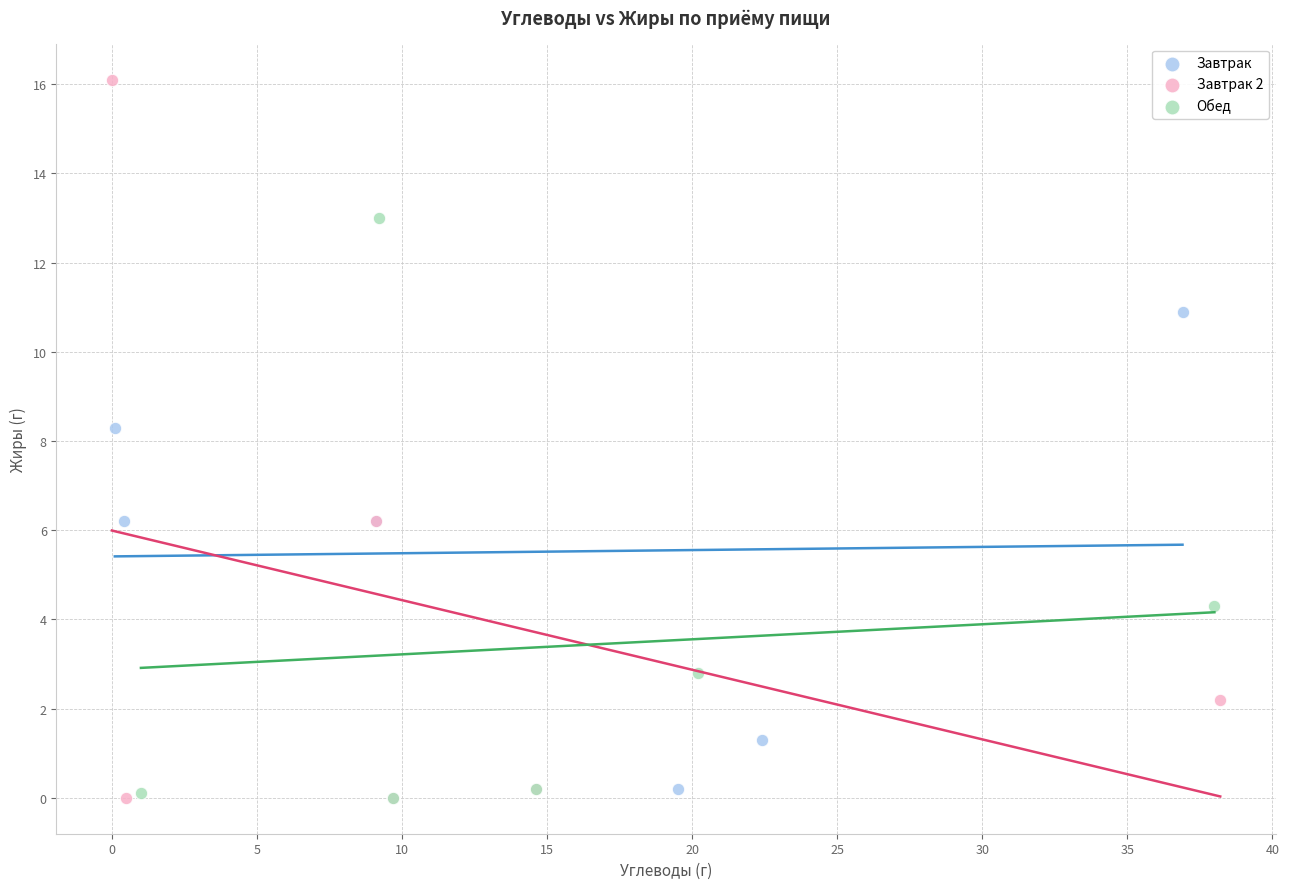

Which series contains the highest Y value?

Завтрак 2